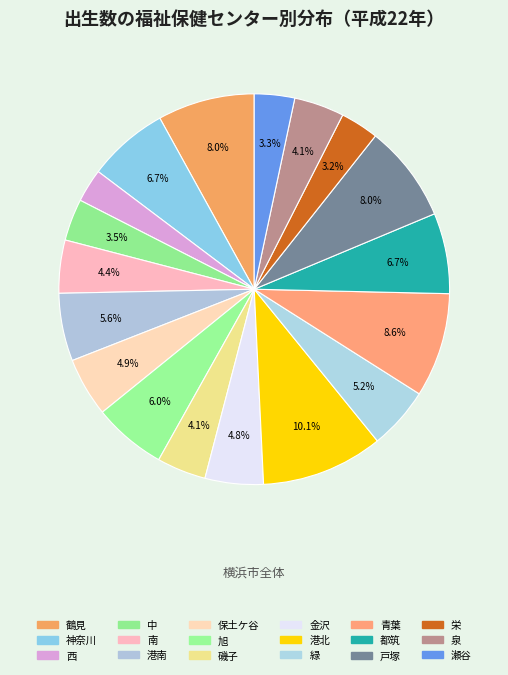

How many segments does this pie chart have?

18